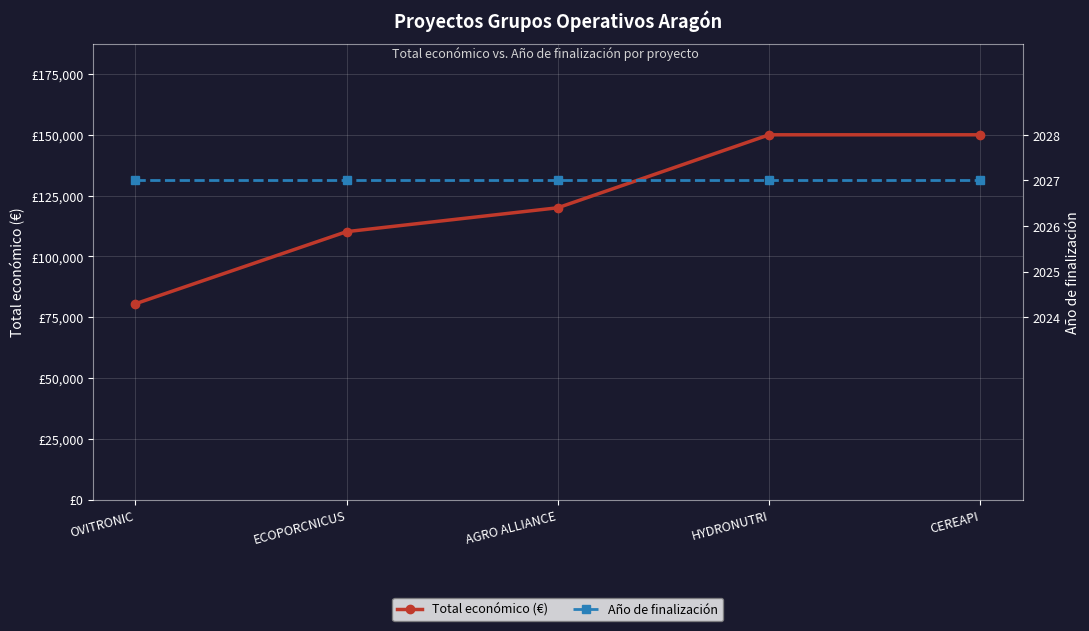

Reading right to left, list all the values displayed in this chart.

Total económico (€): CEREAPI=150000	HYDRONUTRI=150000	AGRO ALLIANCE=120000	ECOPORCNICUS=110168	OVITRONIC=80498
Año de finalización: CEREAPI=2027	HYDRONUTRI=2027	AGRO ALLIANCE=2027	ECOPORCNICUS=2027	OVITRONIC=2027